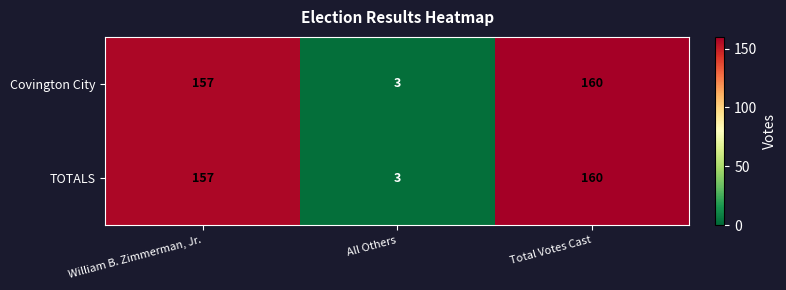

The value of Covington City at William B. Zimmerman, Jr. is 257. True or false?

False